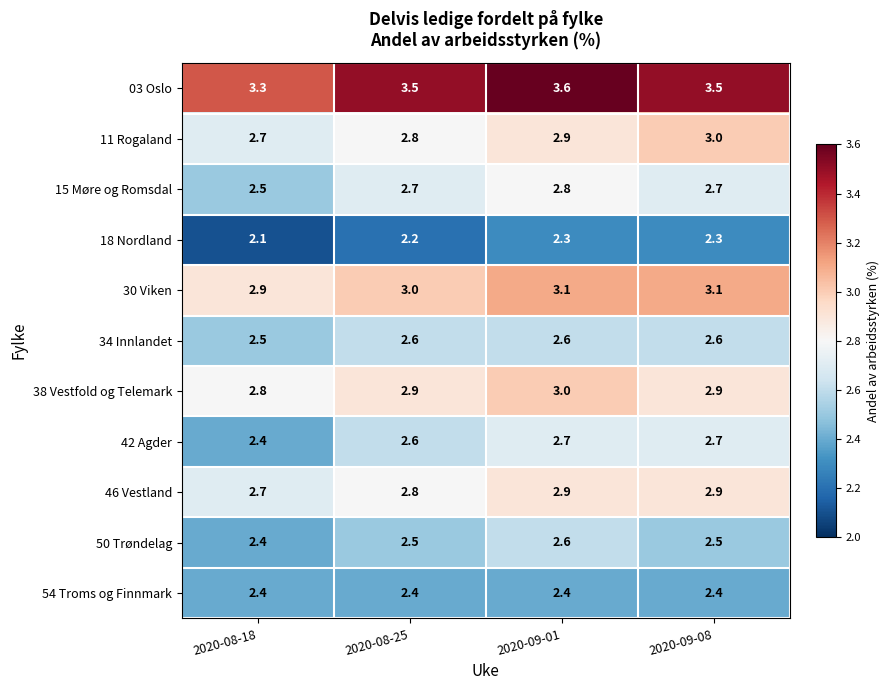

True or false: 46 Vestland has a value of 2.7 at 2020-08-18.

True